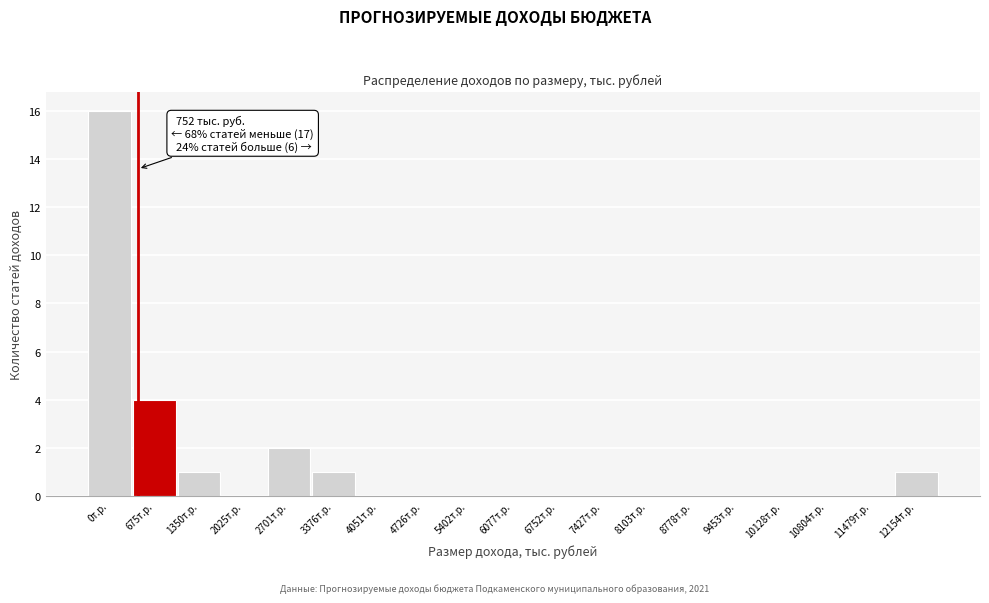

Reading left to right, extract all data points from this chart.

0т.р.=16	675т.р.=4	1350т.р.=1	2025т.р.=0	2701т.р.=2	3376т.р.=1	4051т.р.=0	4726т.р.=0	5402т.р.=0	6077т.р.=0	6752т.р.=0	7427т.р.=0	8103т.р.=0	8778т.р.=0	9453т.р.=0	10128т.р.=0	10804т.р.=0	11479т.р.=0	12154т.р.=1